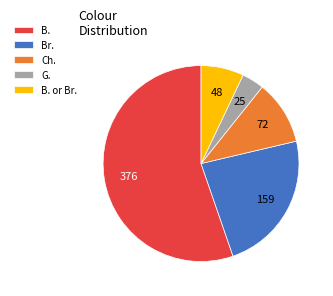

What is the smallest slice in the pie chart?

G.